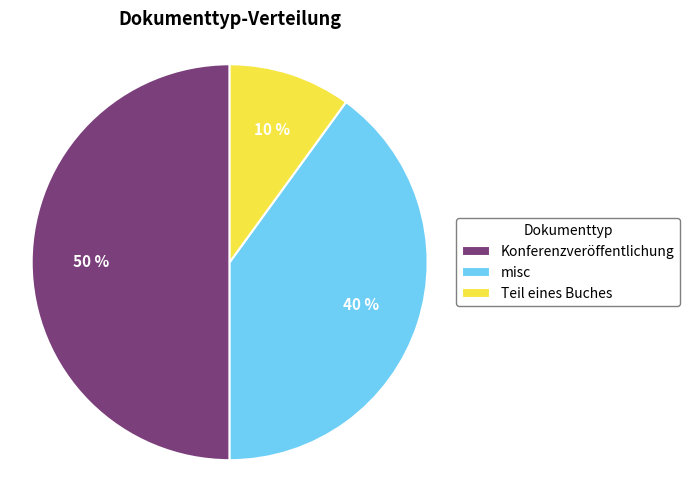

The Konferenzveröffentlichung slice represents 37% of the pie. True or false?

False